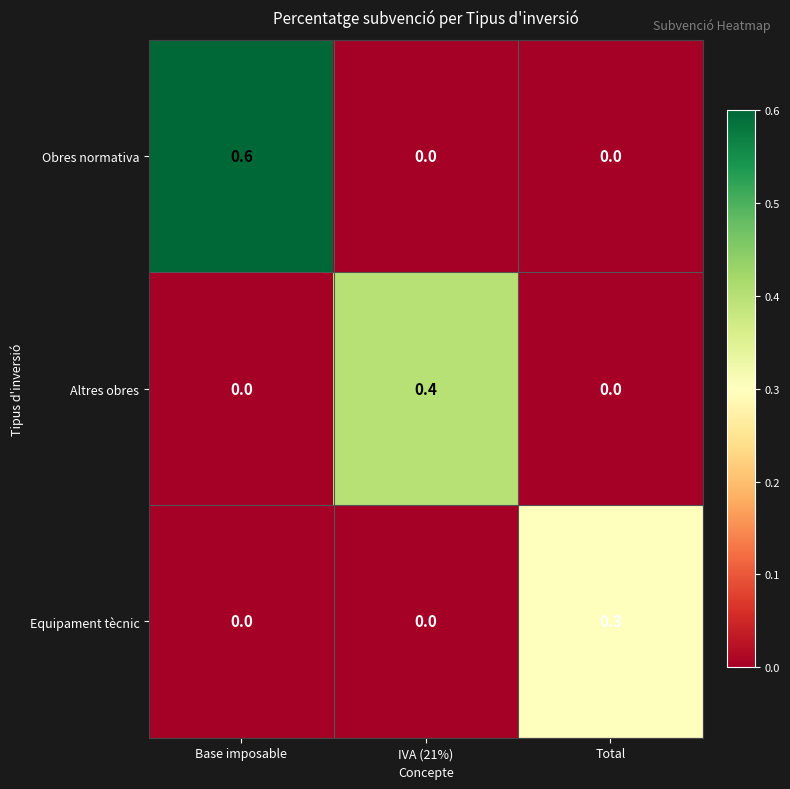

How many categories are shown in the chart?

3